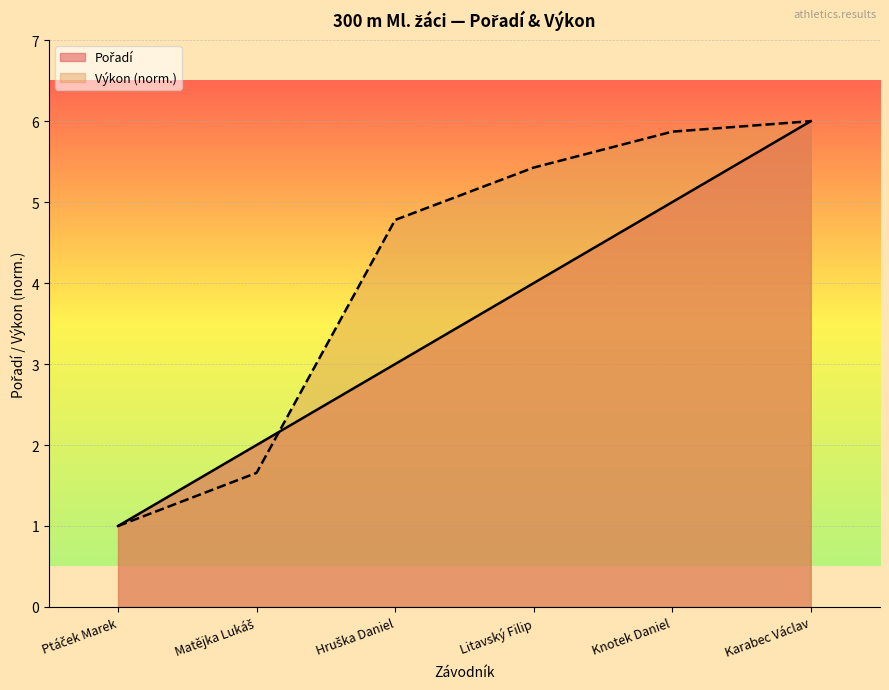

What is the value of the Výkon point at the 3rd from the left?

4.8